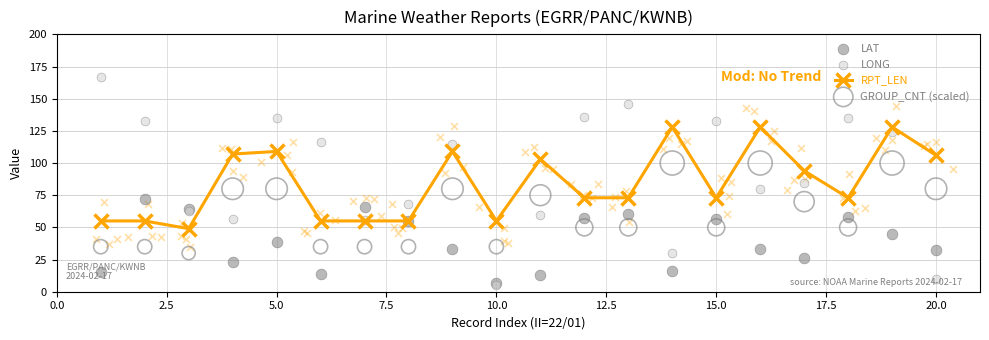

At how many categories does at least one series exceed 102?

15